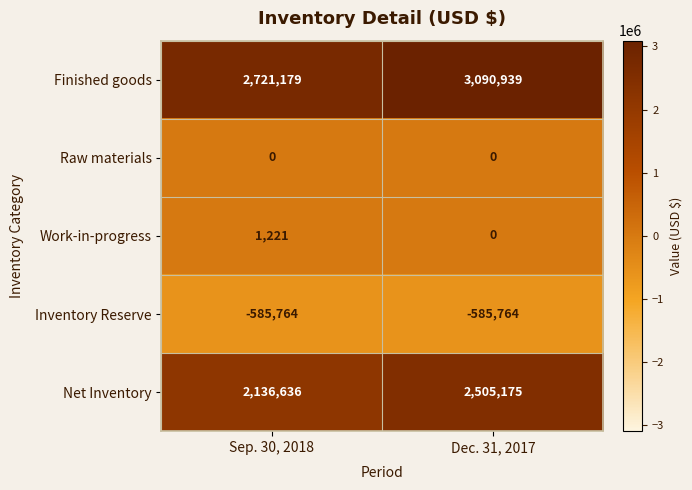

What is the spread (max minus min) of values at Dec. 31, 2017?

3676703